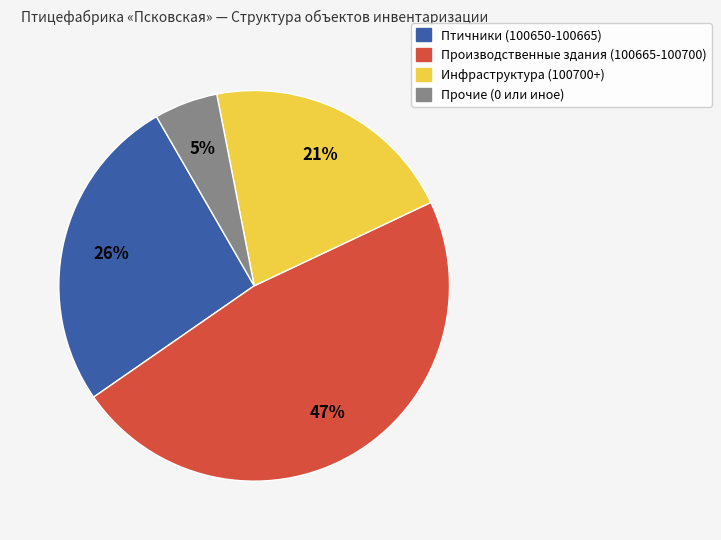

To the nearest percent, what is the difference between the largest and smallest slice percentages?

42%